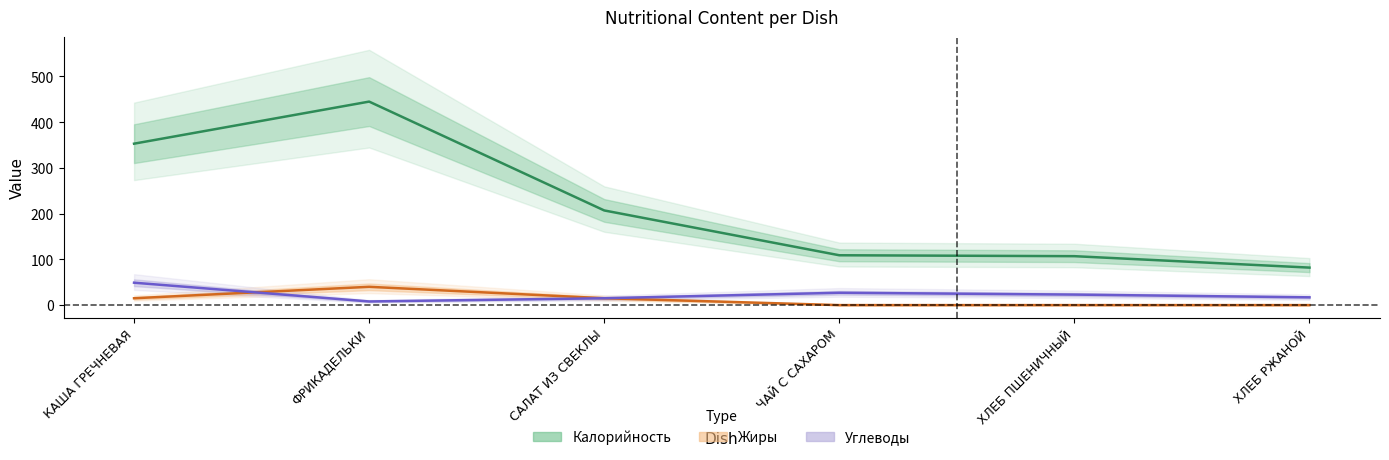

What is the difference between the Калорийность values at ЧАЙ С САХАРОМ and ХЛЕБ ПШЕНИЧНЫЙ?

2